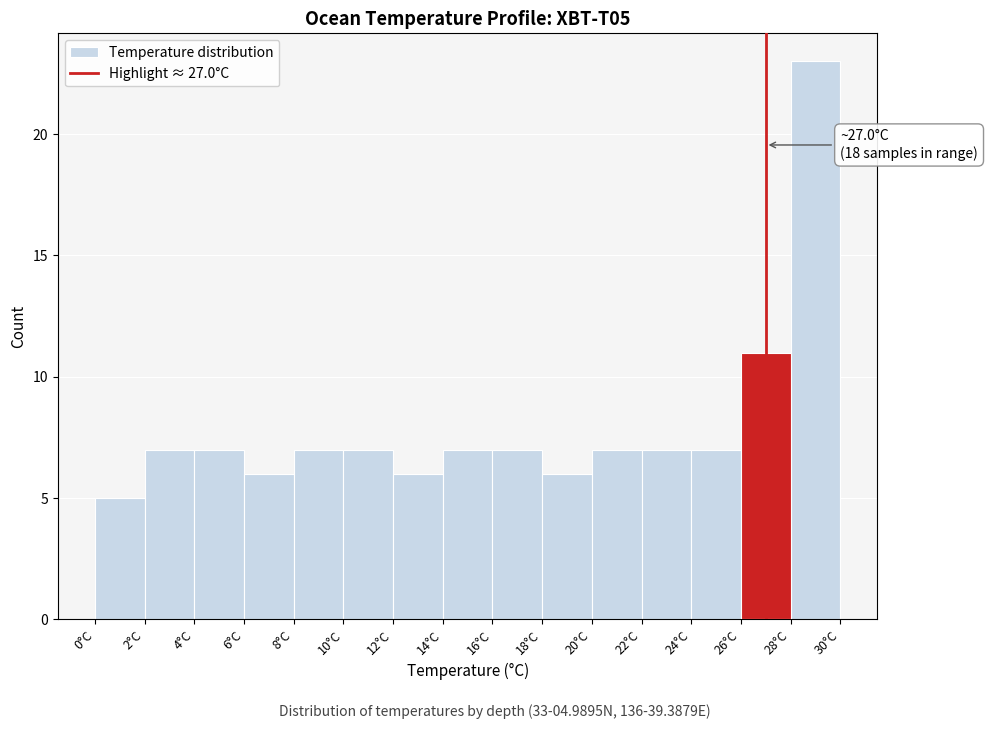

Over which range of the x-axis is the bar tallest?

28 to 30